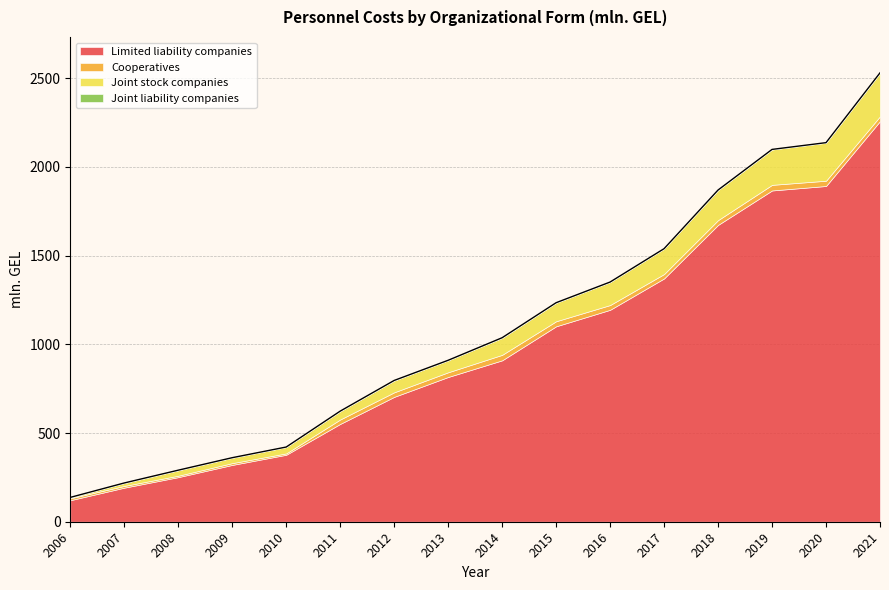

What is the greatest value displayed?

2258.1